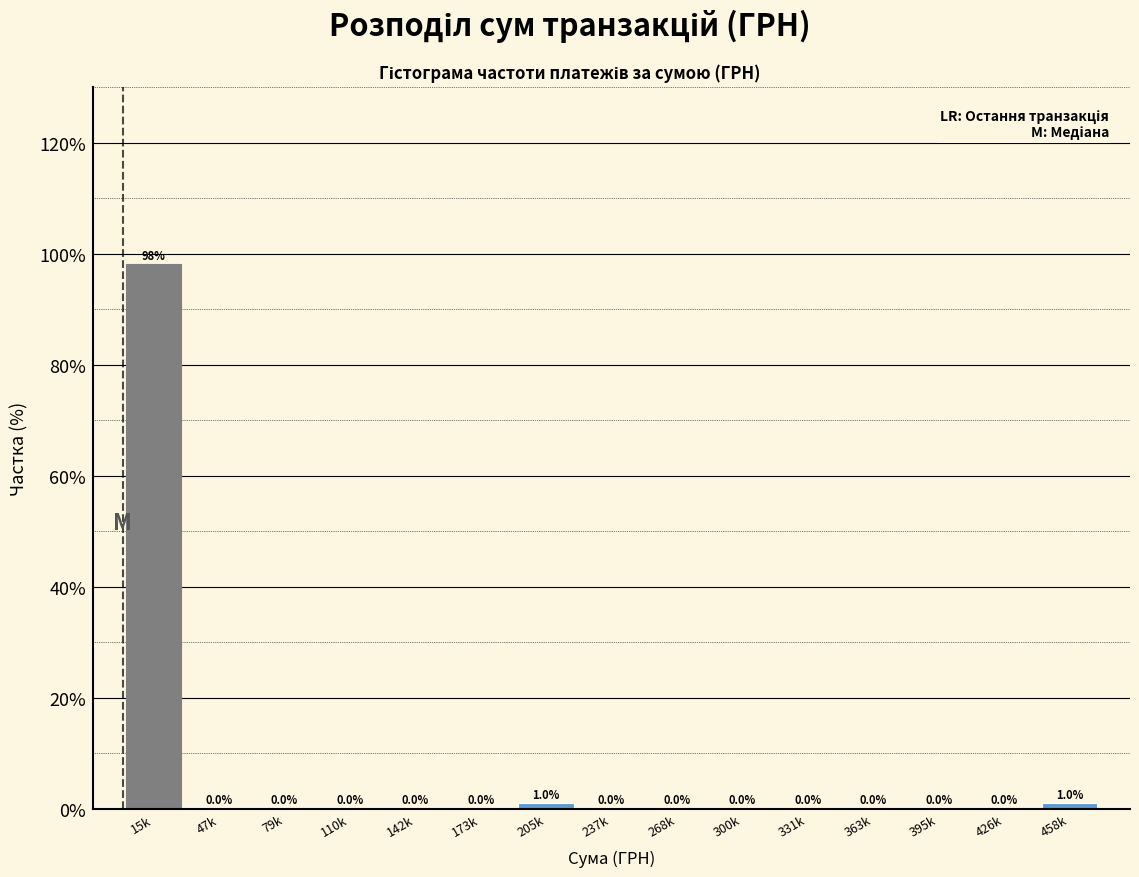

Reading left to right, extract all data points from this chart.

15k=98.0	47k=0.0	79k=0.0	110k=0.0	142k=0.0	173k=0.0	205k=1.0	237k=0.0	268k=0.0	300k=0.0	331k=0.0	363k=0.0	395k=0.0	426k=0.0	458k=1.0